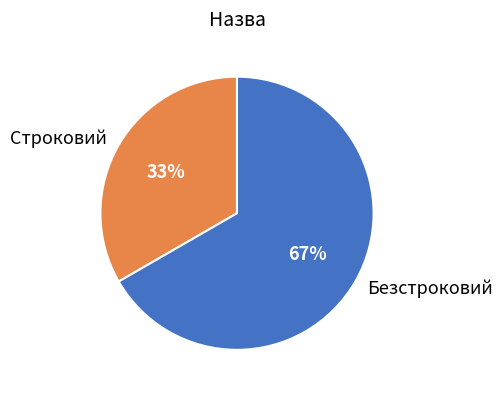

To the nearest percent, what is the combined percentage of Безстроковий and Строковий?

100%